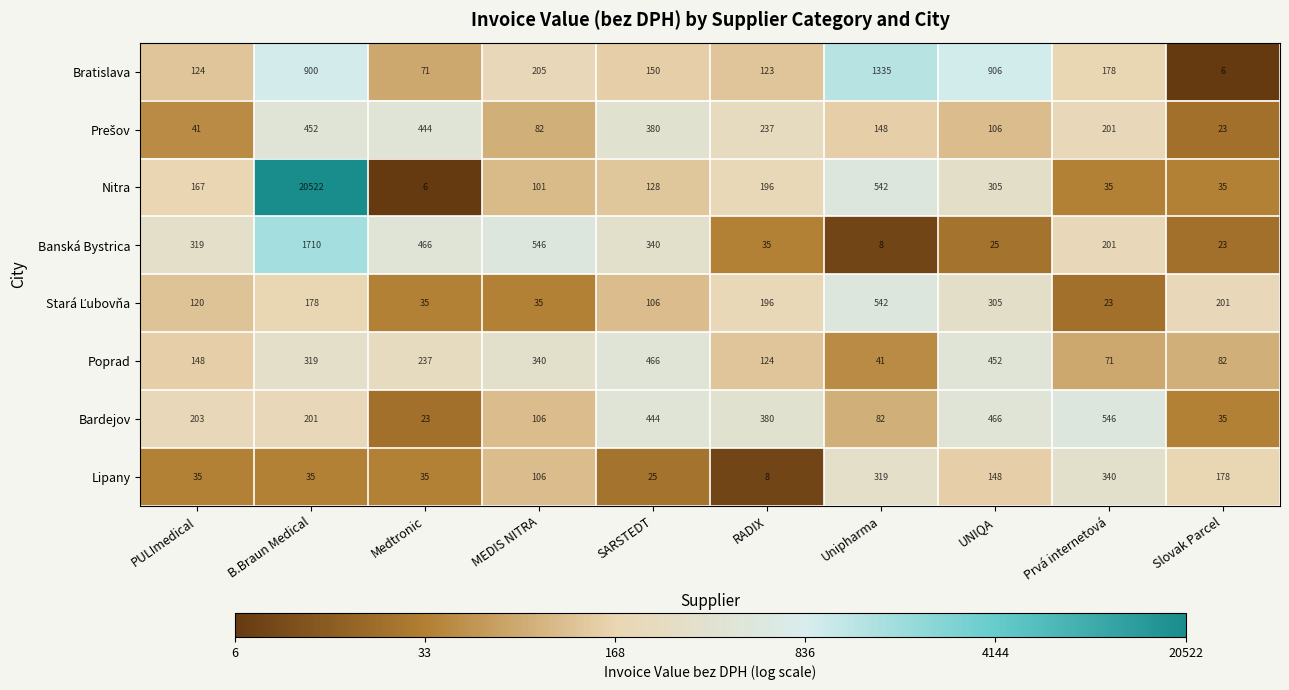

What value does the Poprad series have at Slovak Parcel?

82